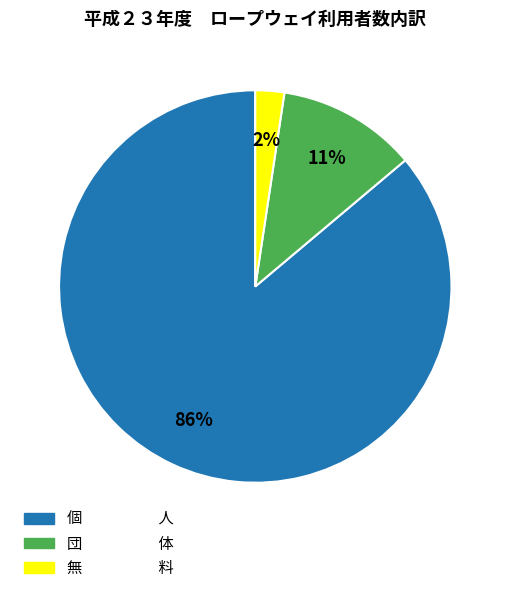

Is the sum of 団 体 and 個 人 greater than half?

Yes